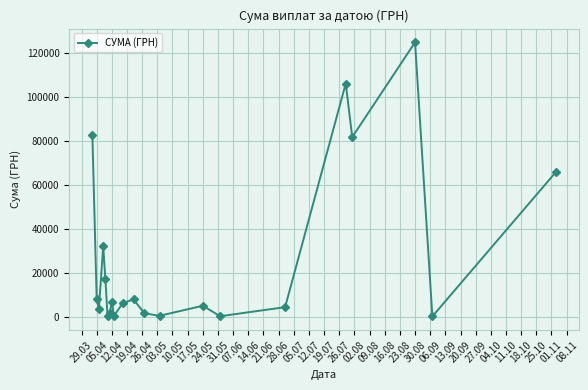

What is the difference between the maximum and second lowest values?

124728.8